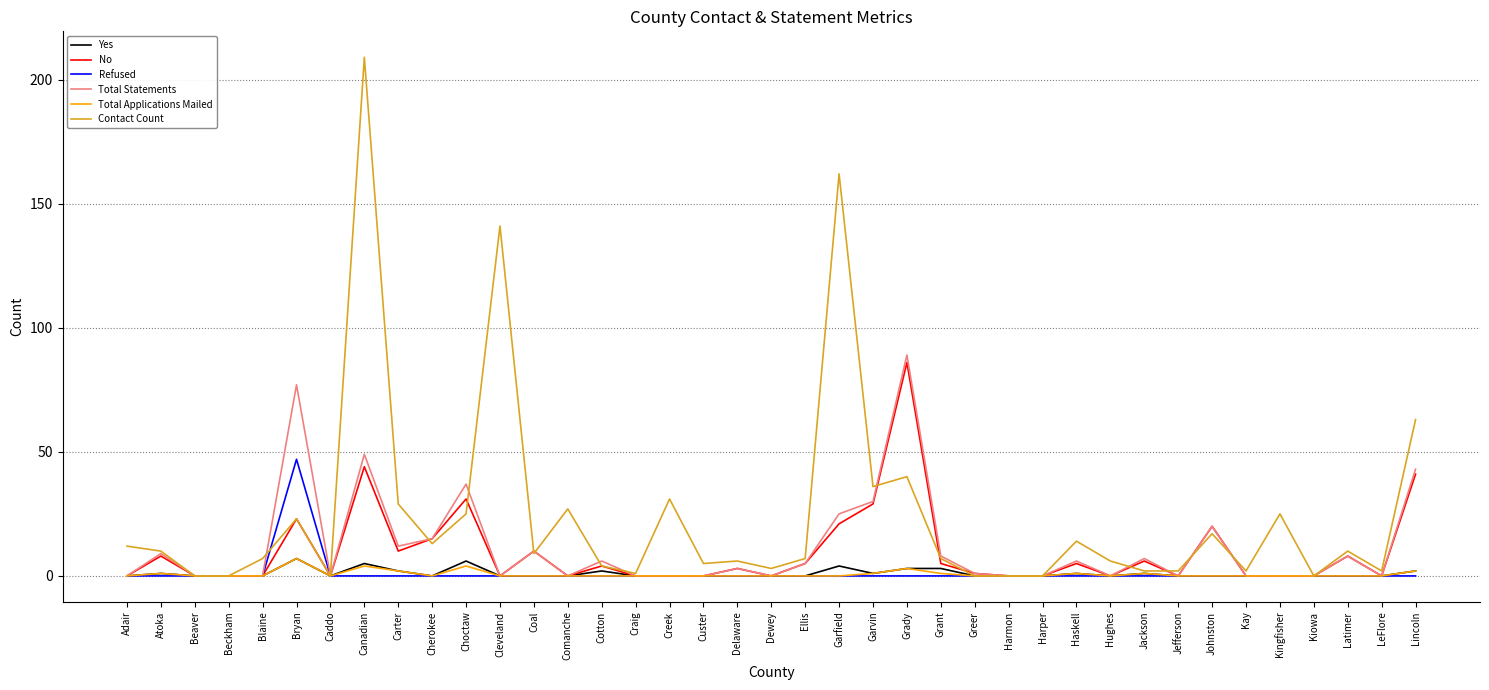

How many lines are shown in the chart?

6